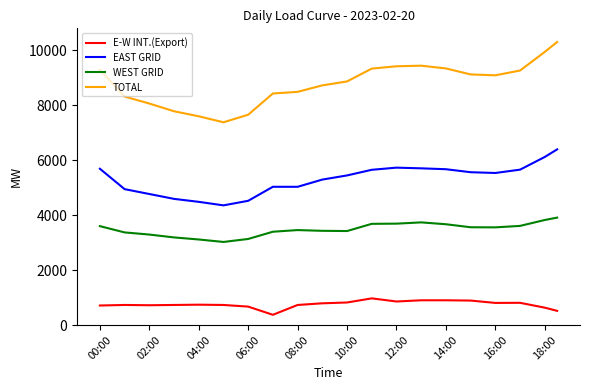

List the series in order of their peak value, lowest first.

E-W INT.(Export), WEST GRID, EAST GRID, TOTAL